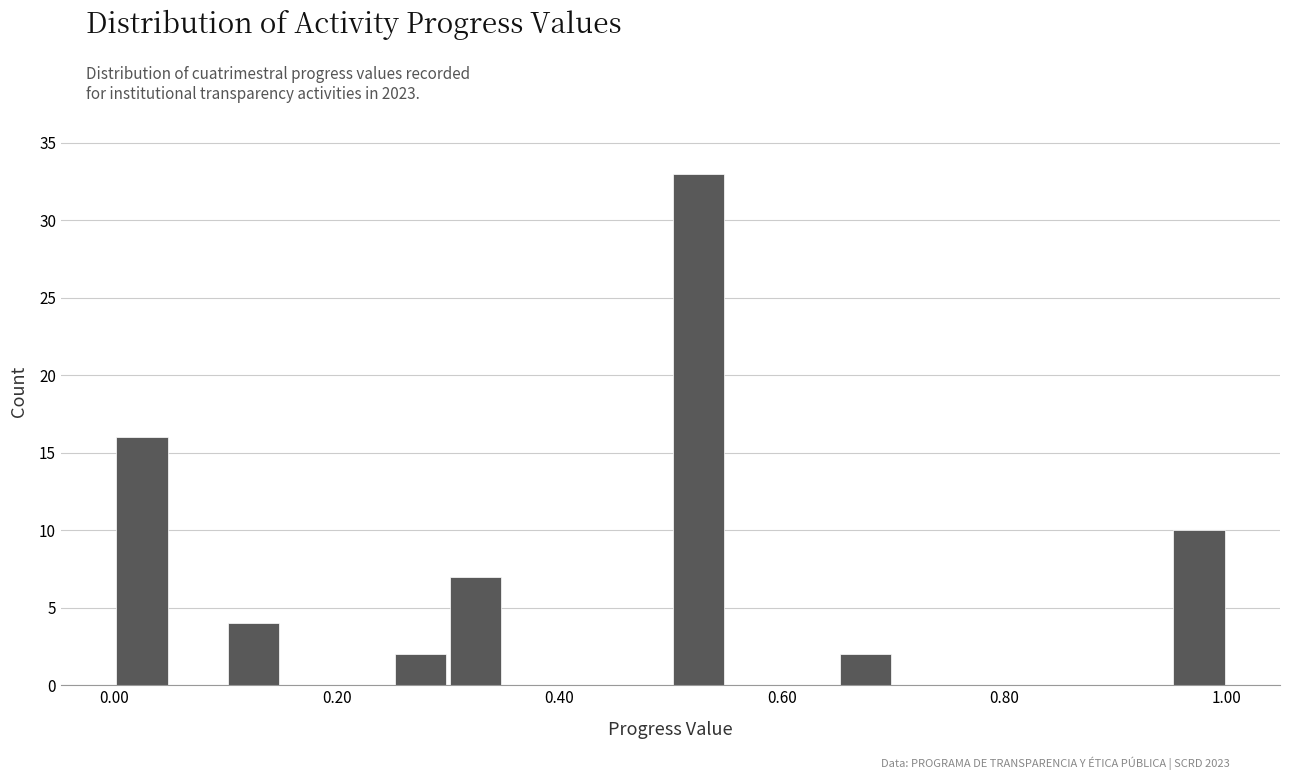

Around what value on the x-axis is the tallest bar? Give the approximate position of its centre, as read against the axis.

0.52